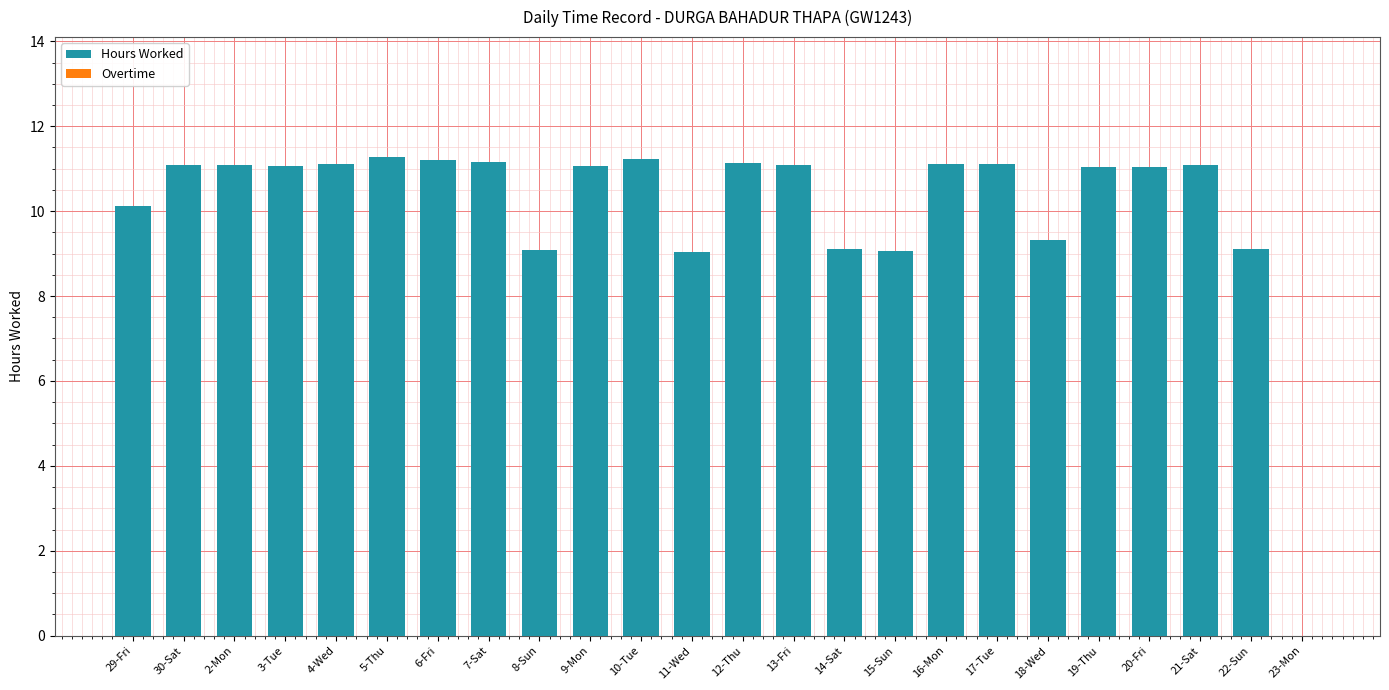

Is it true that the value at 19-Thu is 3.5?

False